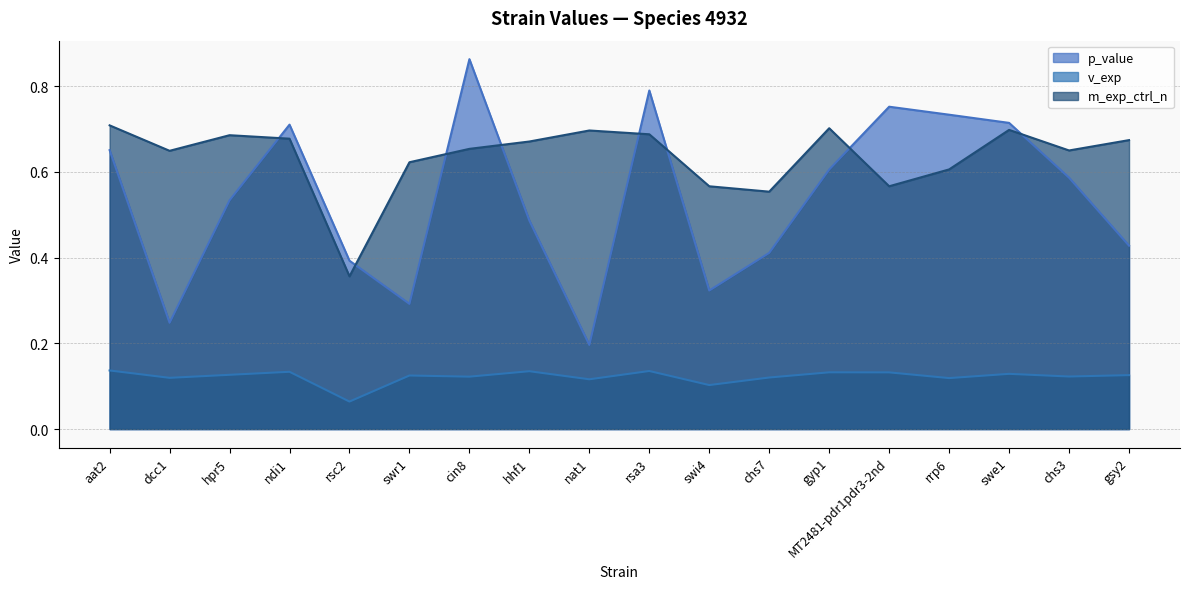

Where is the first local minimum for p_value?

dcc1